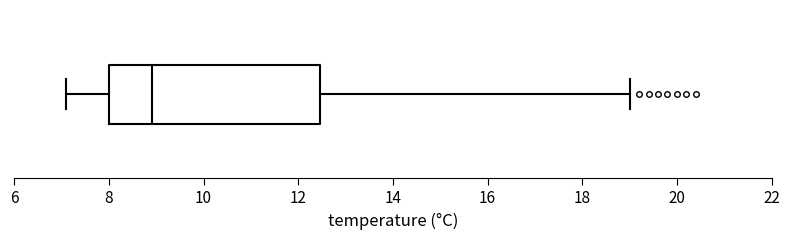

Where is the left edge of the box on the x-axis? The values are not printed on the chart, so give them approximately, as read against the axis.

8.0